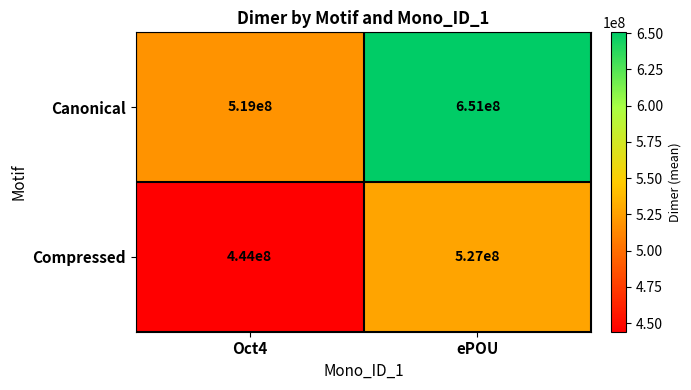

Which series has the largest total across all categories?

Canonical